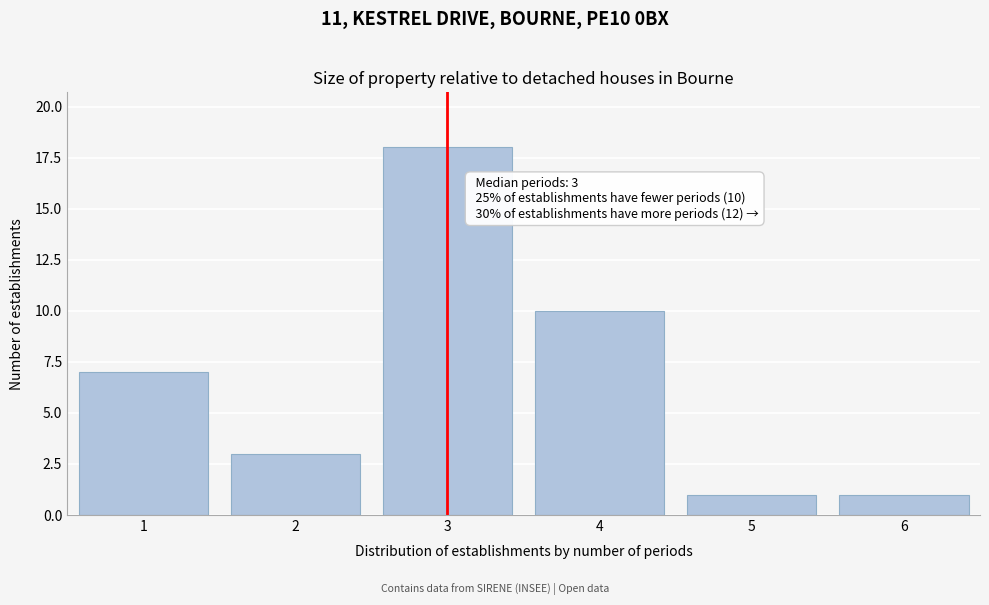

Reading left to right, transcribe all the data shown in this chart.

1=7	2=3	3=18	4=10	5=1	6=1